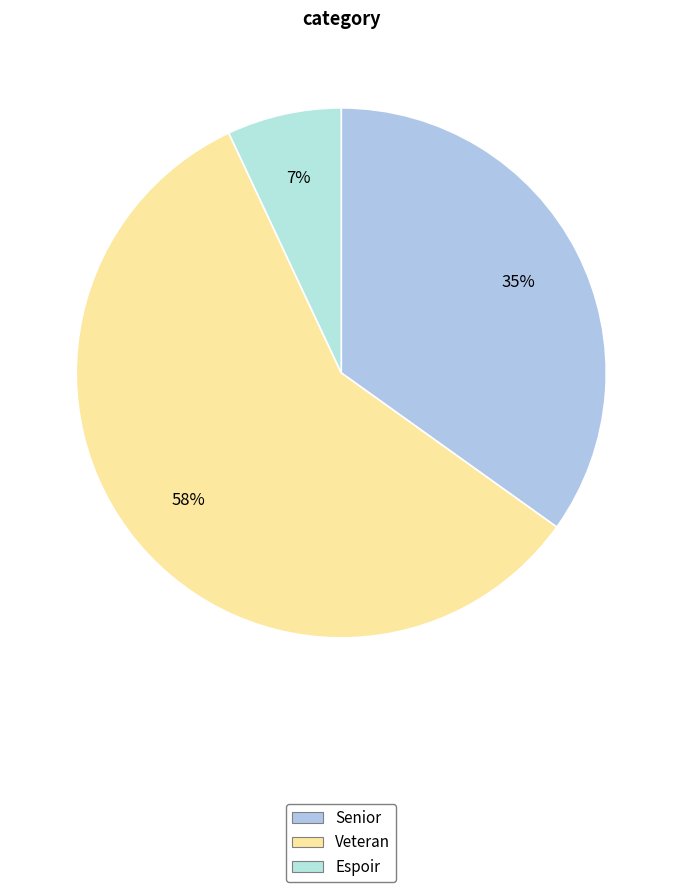

How many segments does this pie chart have?

3